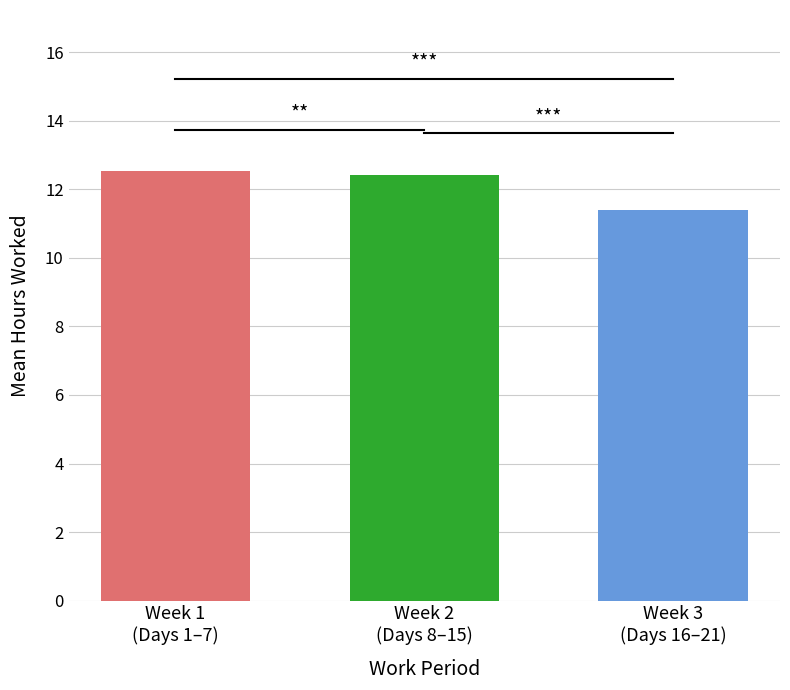

What is the greatest value displayed?

12.5